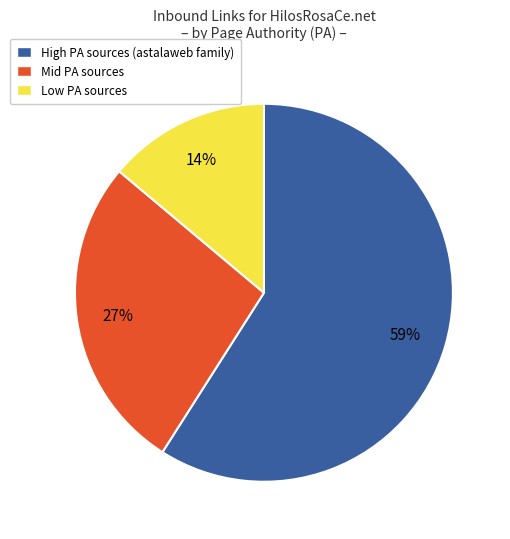

What is the ratio of the value at High PA sources (astalaweb family) to the value at Low PA sources?

4.2